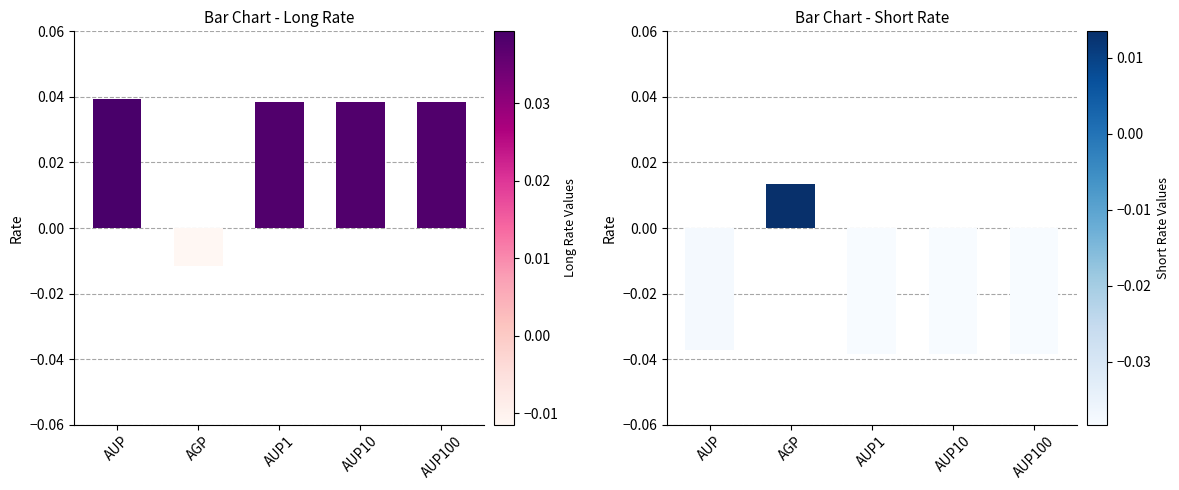

At how many categories does at least one series exceed 0?

5